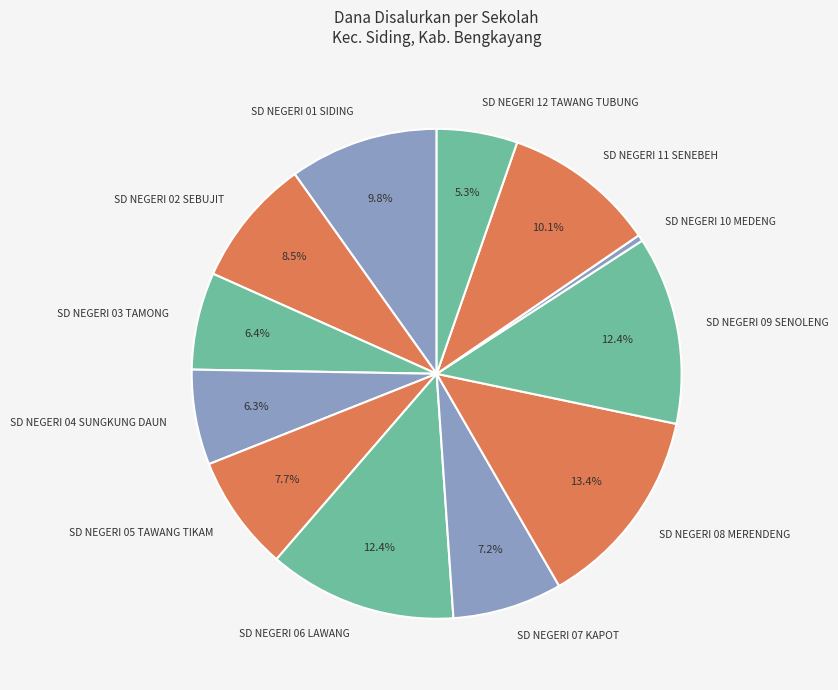

What portion of the pie excludes SD NEGERI 09 SENOLENG?

87.6%